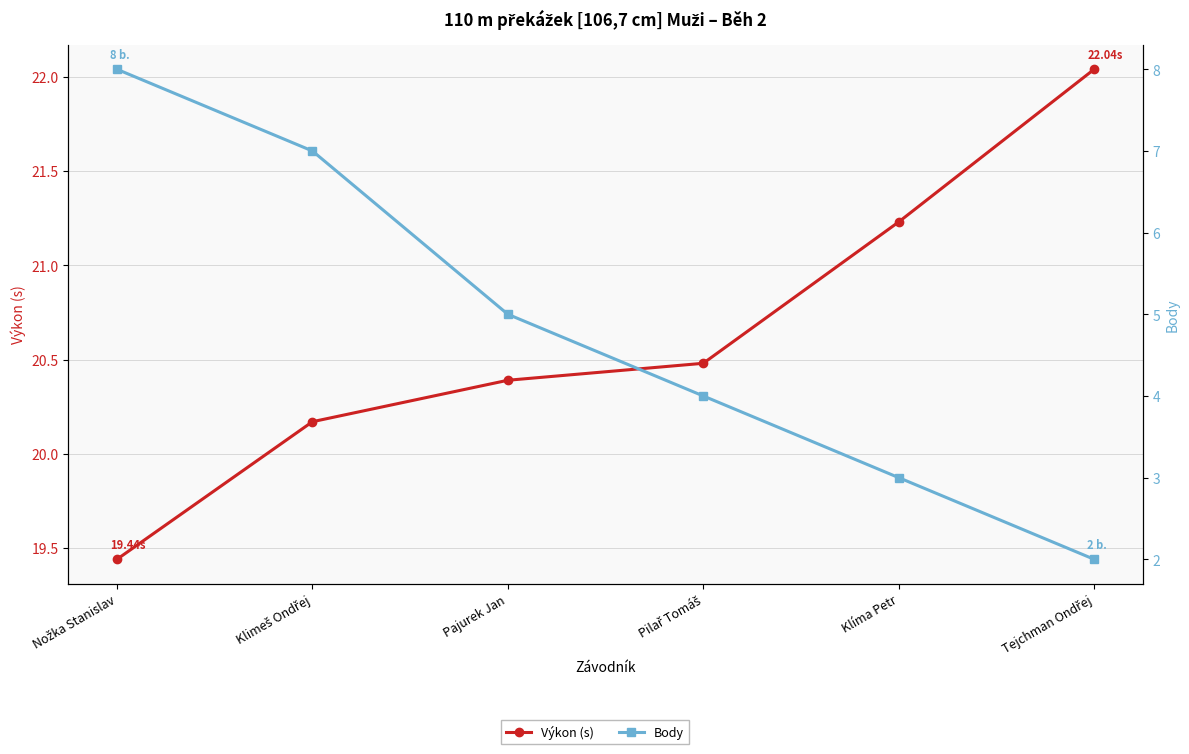

How many data points in Body are above 5?

2